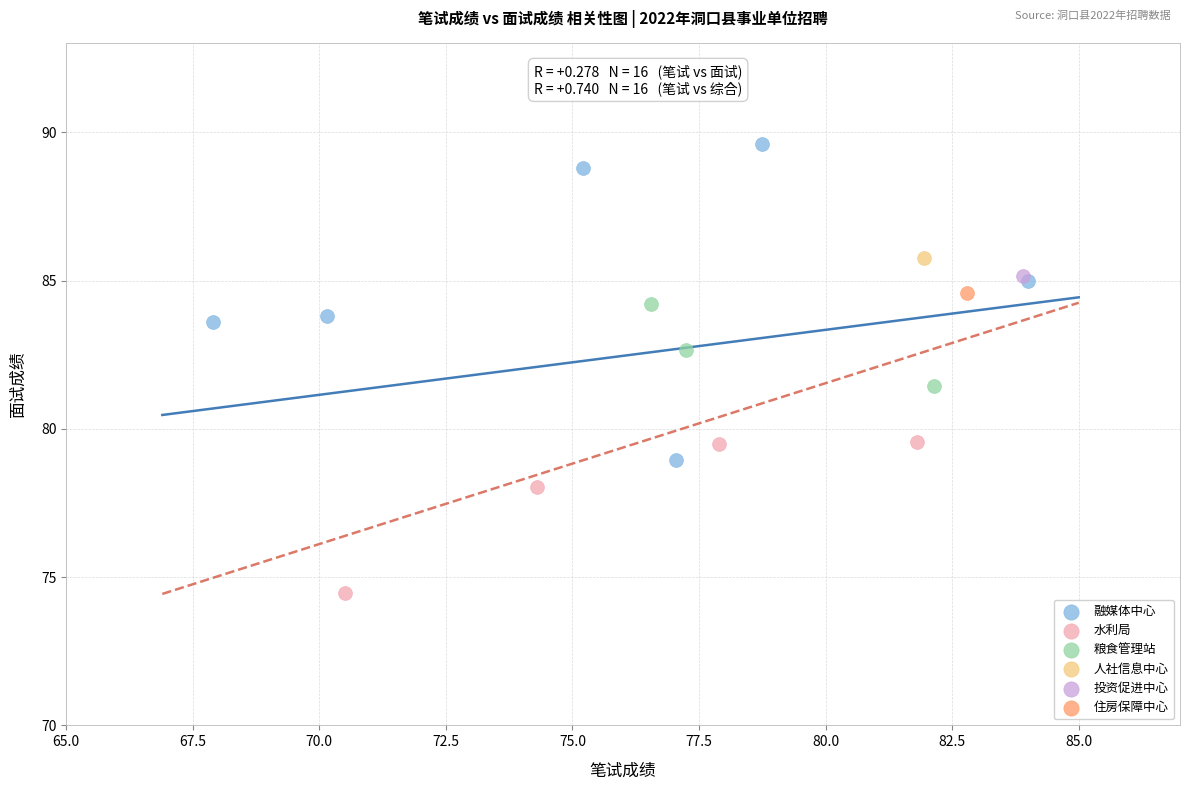

Which series contains the highest Y value?

融媒体中心